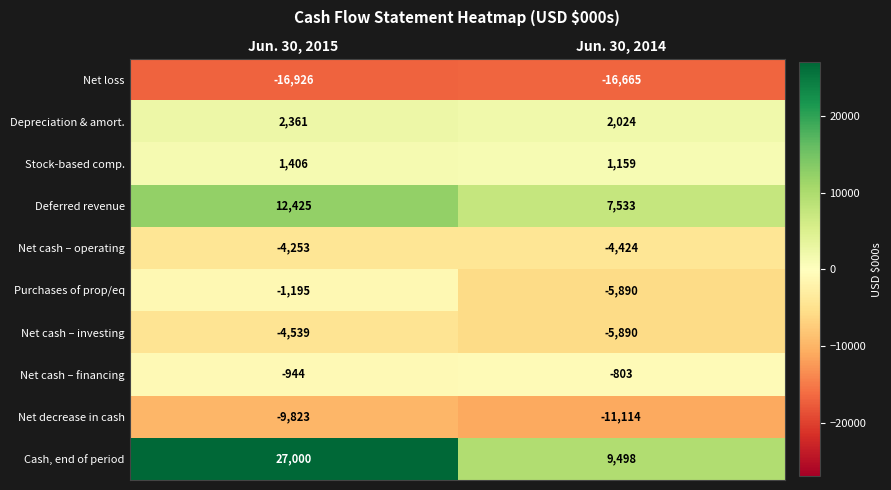

Reading left to right, transcribe all the data shown in this chart.

Net loss: -16926	-16665
Depreciation & amort.: 2361	2024
Stock-based comp.: 1406	1159
Deferred revenue: 12425	7533
Net cash – operating: -4253	-4424
Purchases of prop/eq: -1195	-5890
Net cash – investing: -4539	-5890
Net cash – financing: -944	-803
Net decrease in cash: -9823	-11114
Cash, end of period: 27000	9498